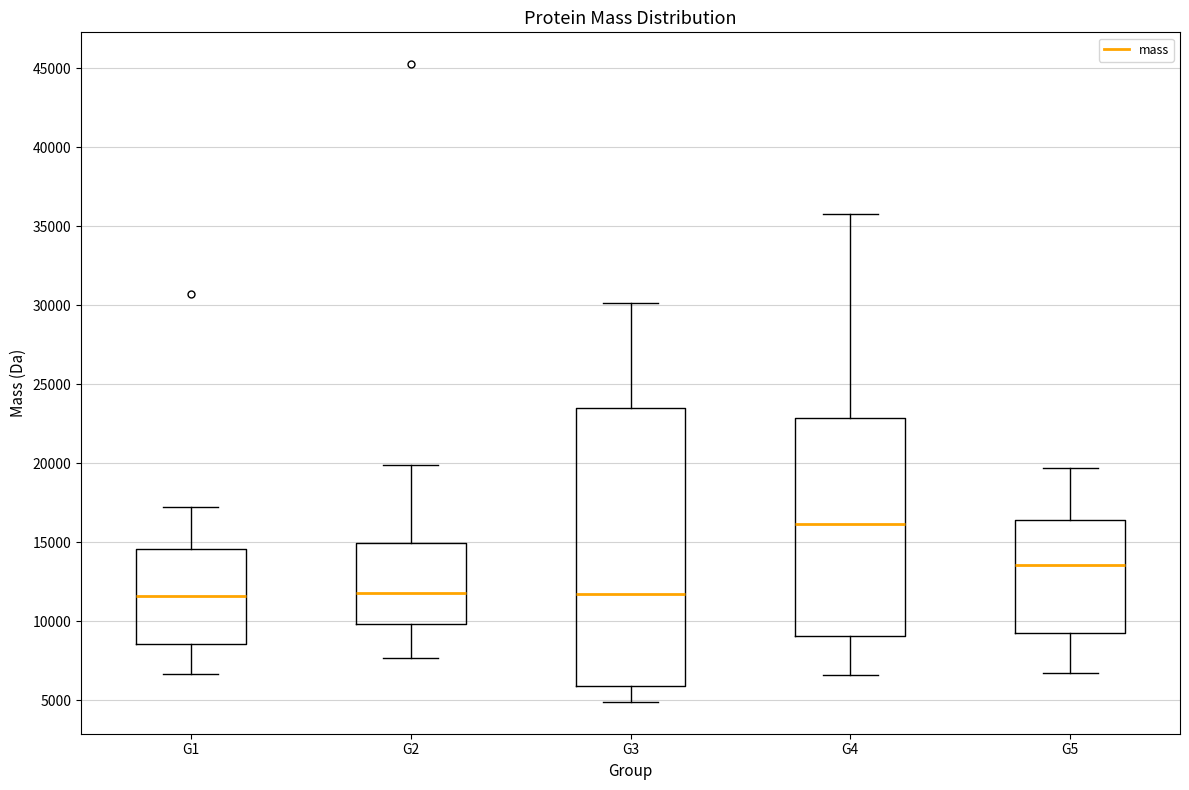

Comparing the boxes themselves (not the whiskers), which one is the tallest?

G3